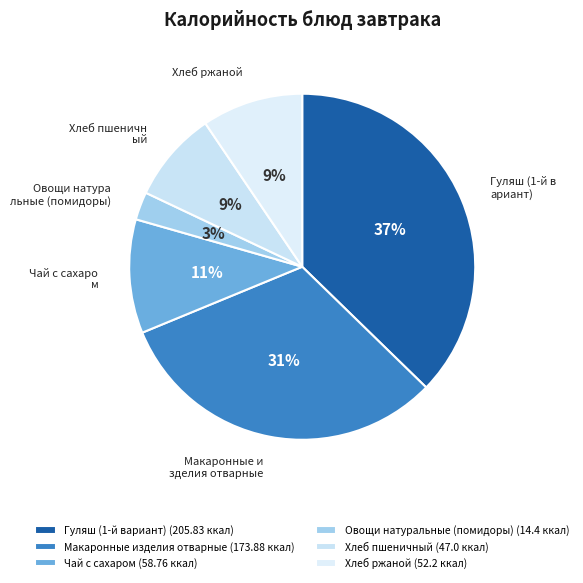

True or false: Гуляш (1-й вариант) accounts for 50% of the total.

False